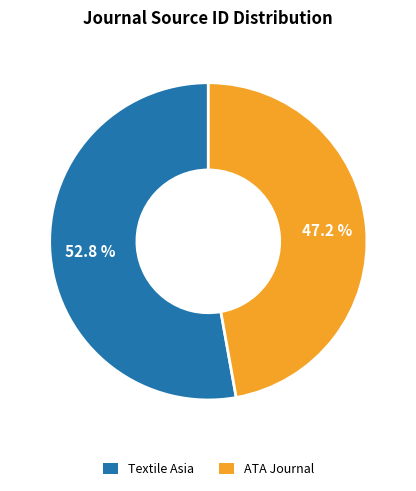

Which has a higher value, Textile Asia or ATA Journal?

Textile Asia